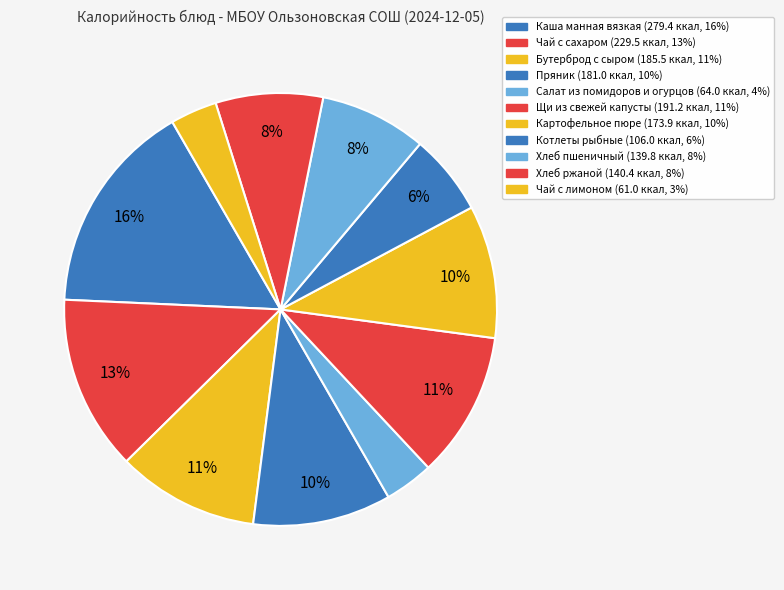

To the nearest percent, what portion does Салат из помидоров и огурцов represent?

4%